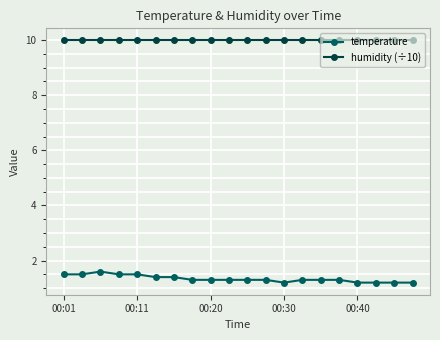

What is the average value of the humidity (÷10) series?

10.0